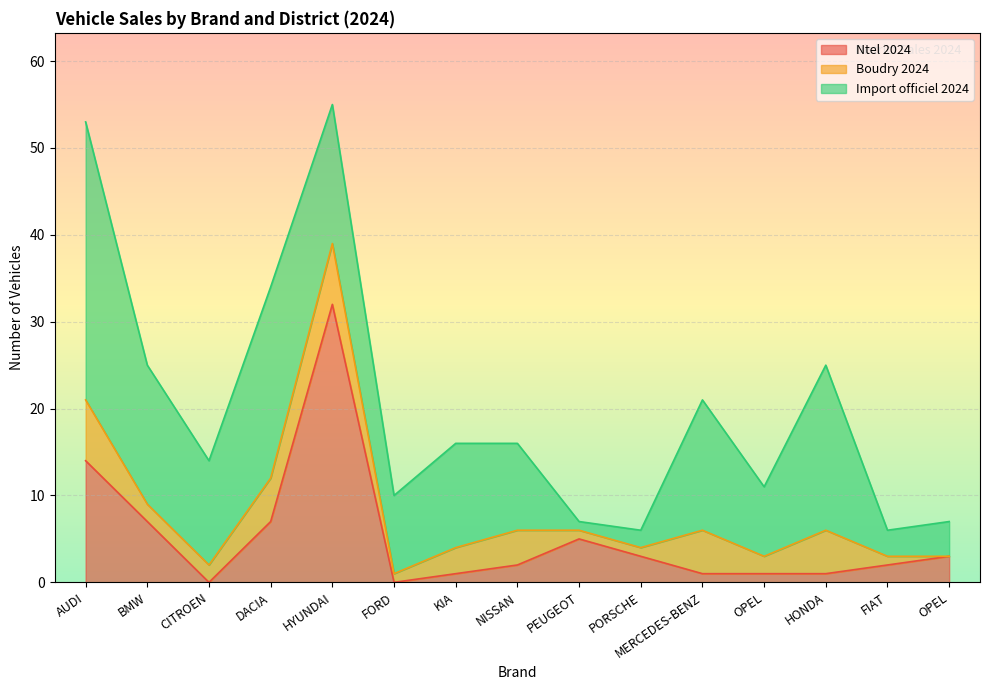

True or false: Boudry 2024 has more than 1 points higher than both neighbors.

True